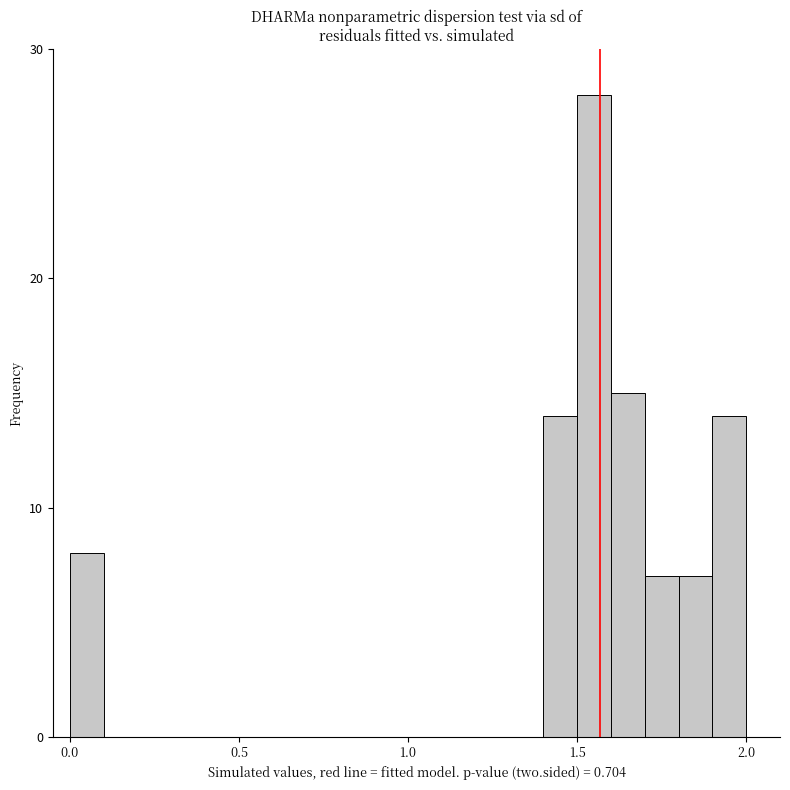

Around what value on the x-axis is the tallest bar? Give the approximate position of its centre, as read against the axis.

1.55